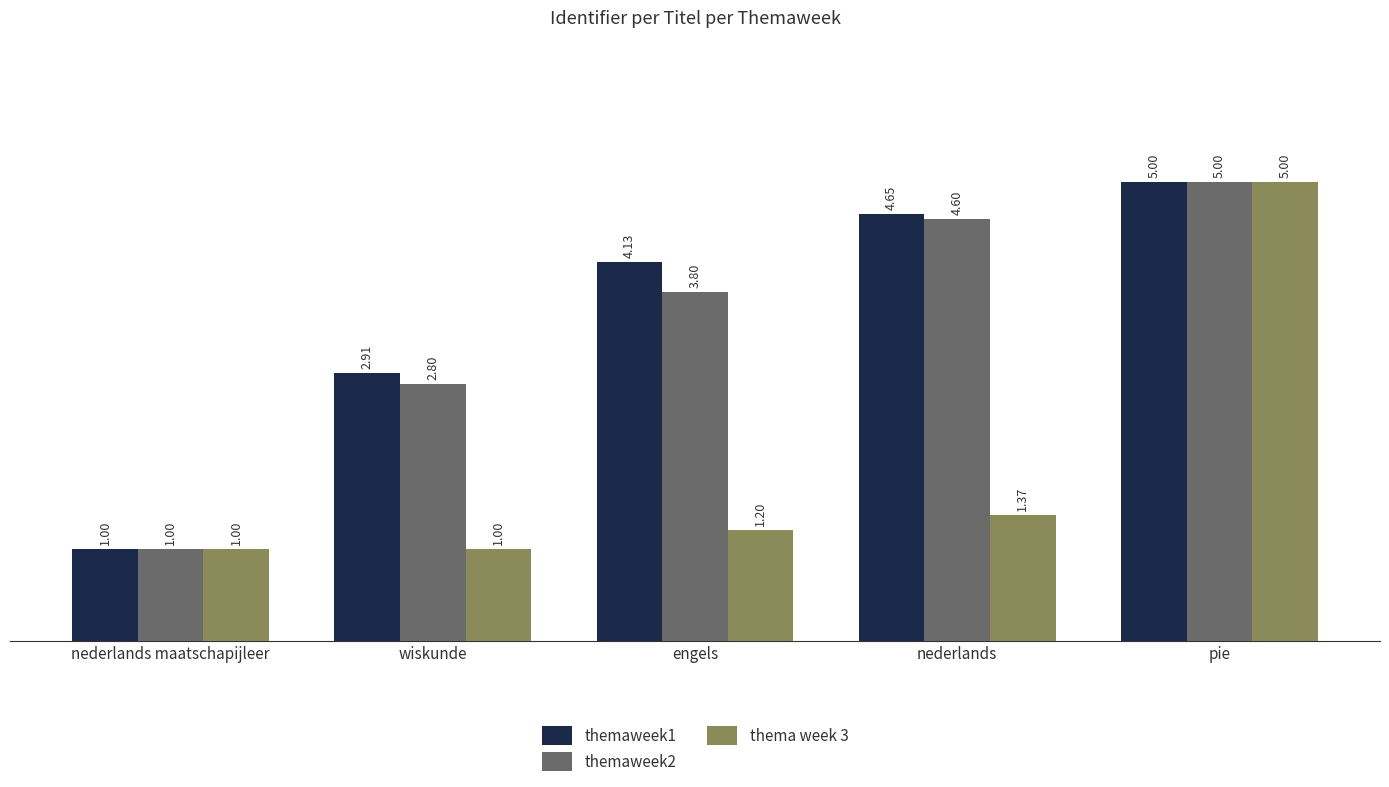

What is the sum of the thema week 3 values at wiskunde and nederlands maatschapijleer?

2.0